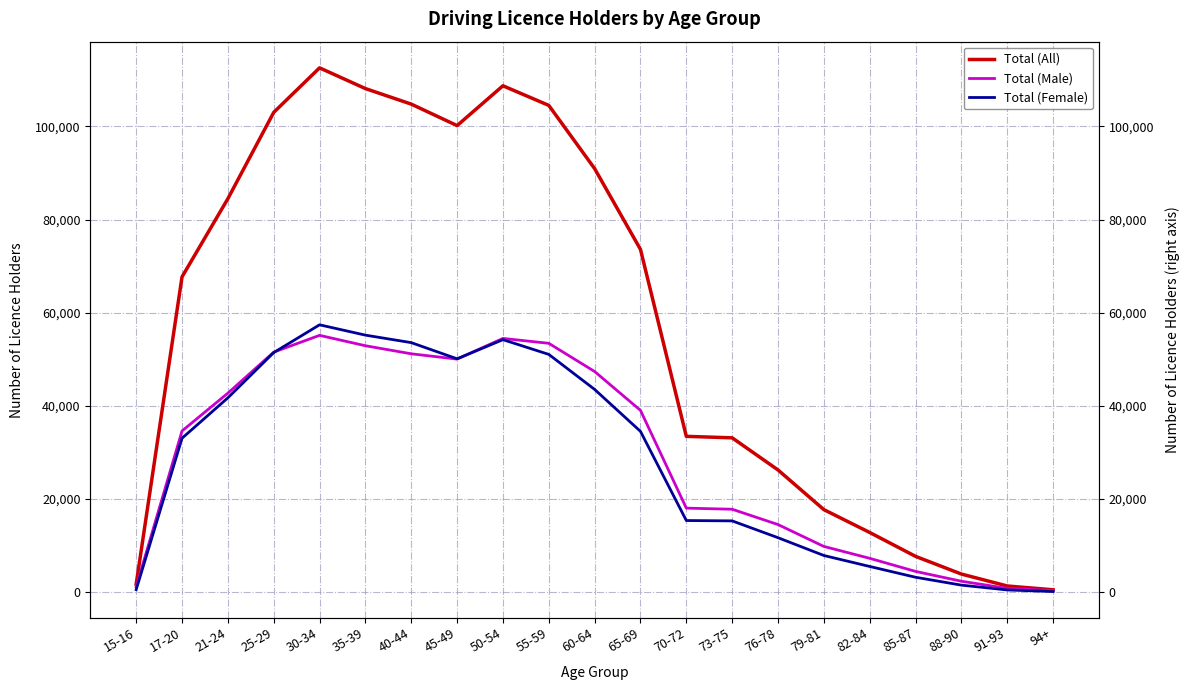

True or false: Total (Male) and Total (All) cross at least once.

False